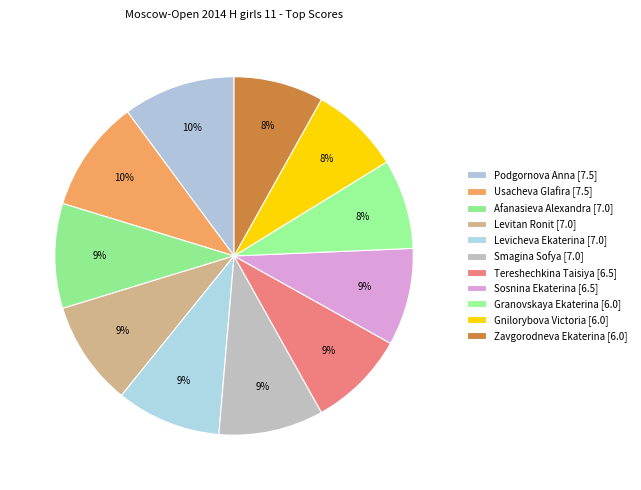

How many segments does this pie chart have?

11